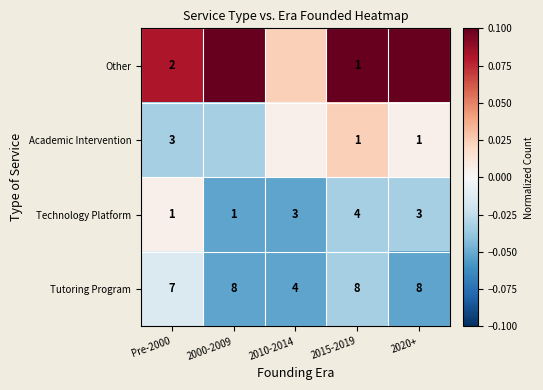

Which series changed the most between Pre-2000 and 2015-2019?

Technology Platform